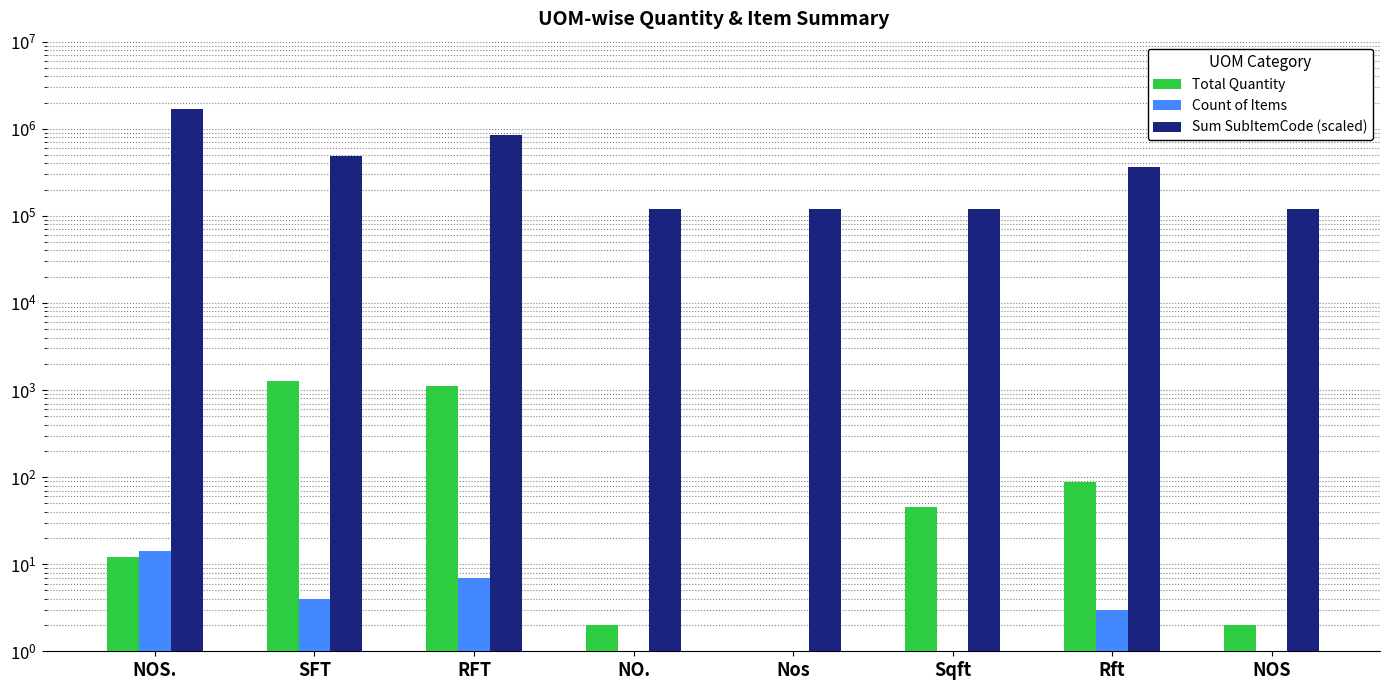

Which series has the largest total across all categories?

Sum SubItemCode (scaled)